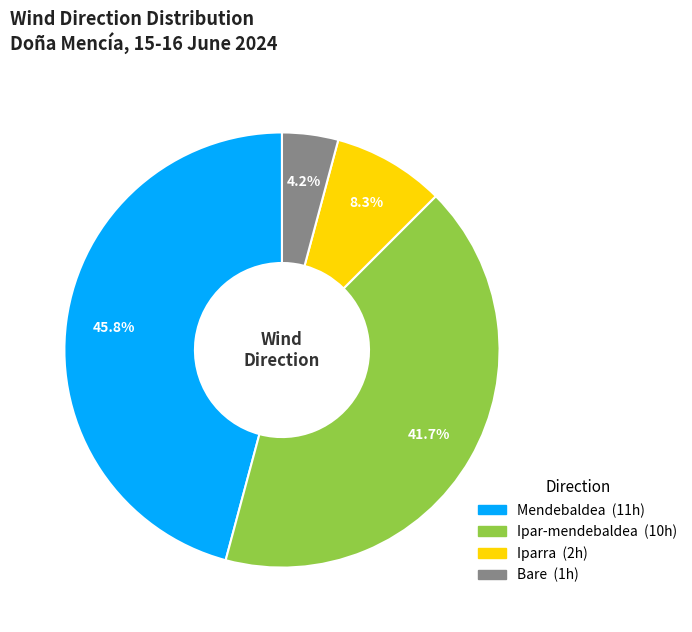

To the nearest percent, what is the difference between the Ipar-mendebaldea and Iparra slice percentages?

33%